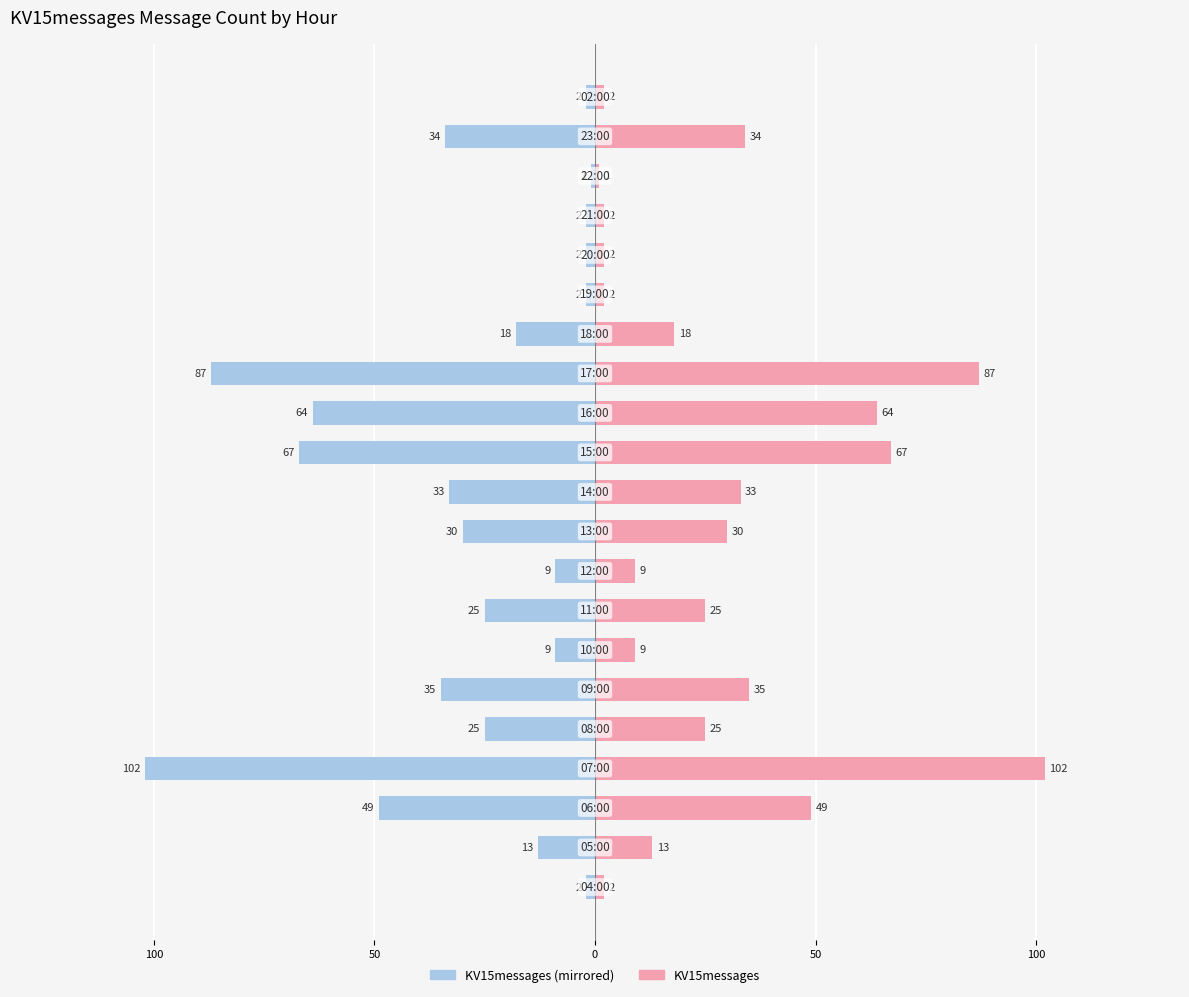

Which series has the largest total across all categories?

KV15messages (right)